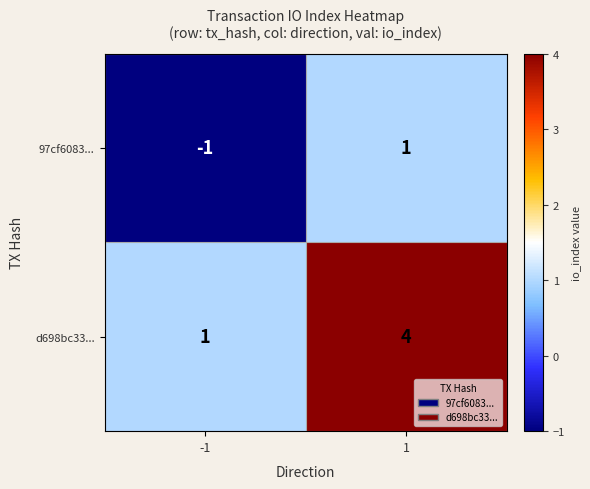

What is the maximum value shown in the chart?

4